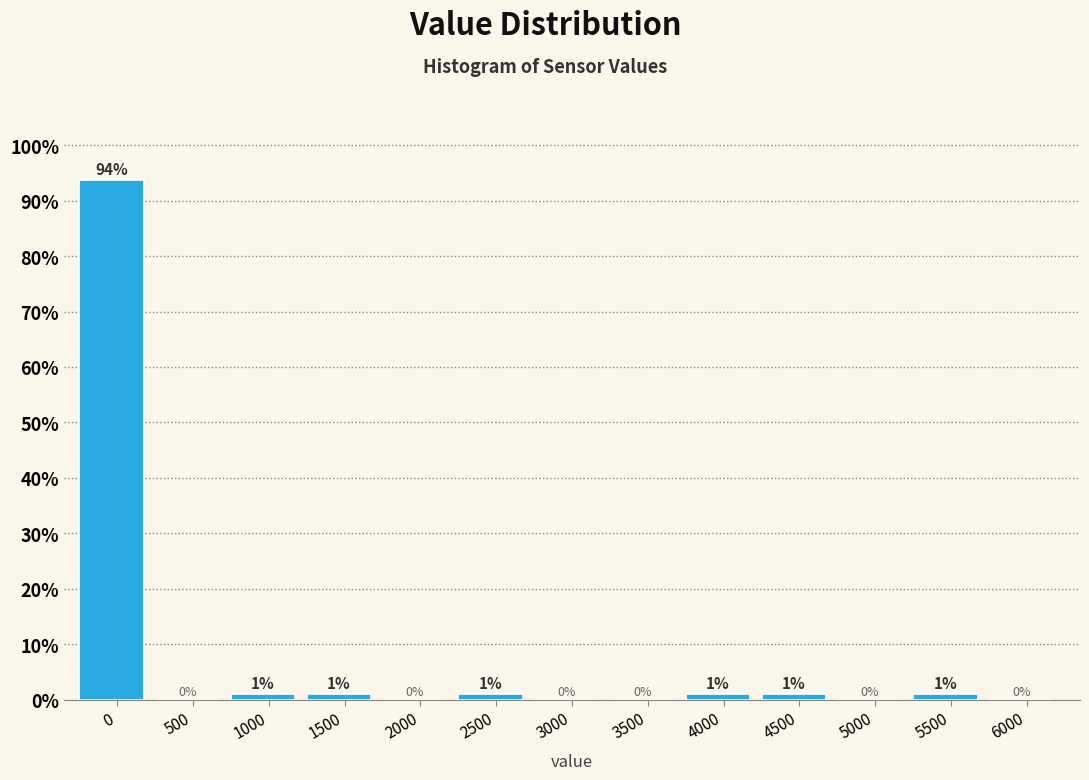

What is the change in value from 2000 to 5500?

+1.0